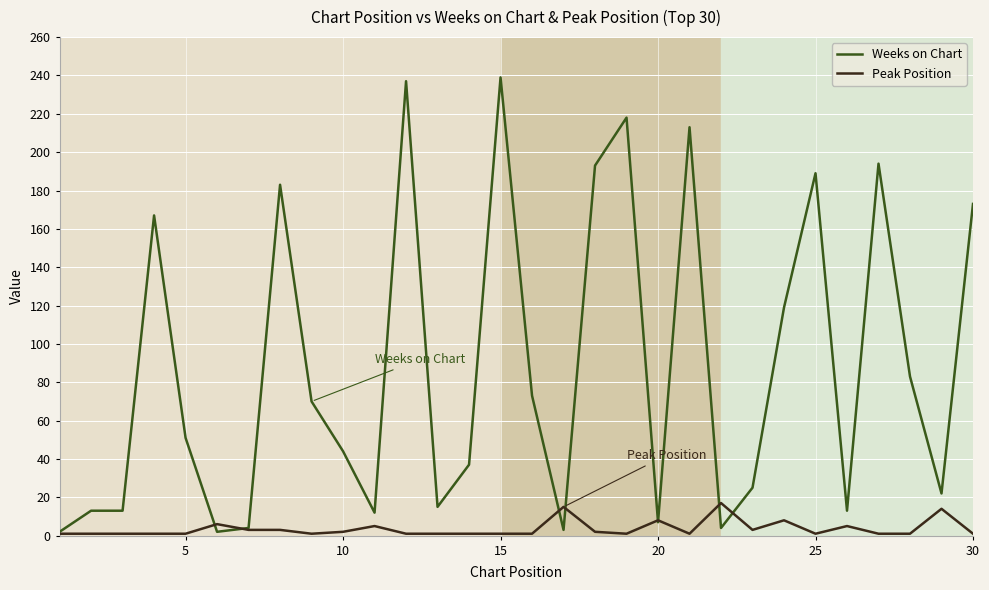

Which series has the largest total across all categories?

Weeks on Chart